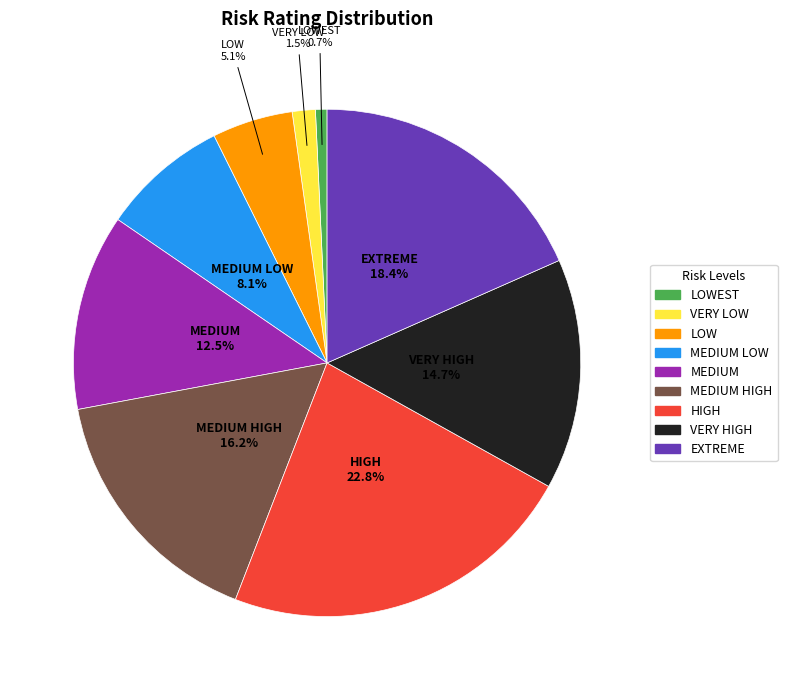

How many segments does this pie chart have?

9